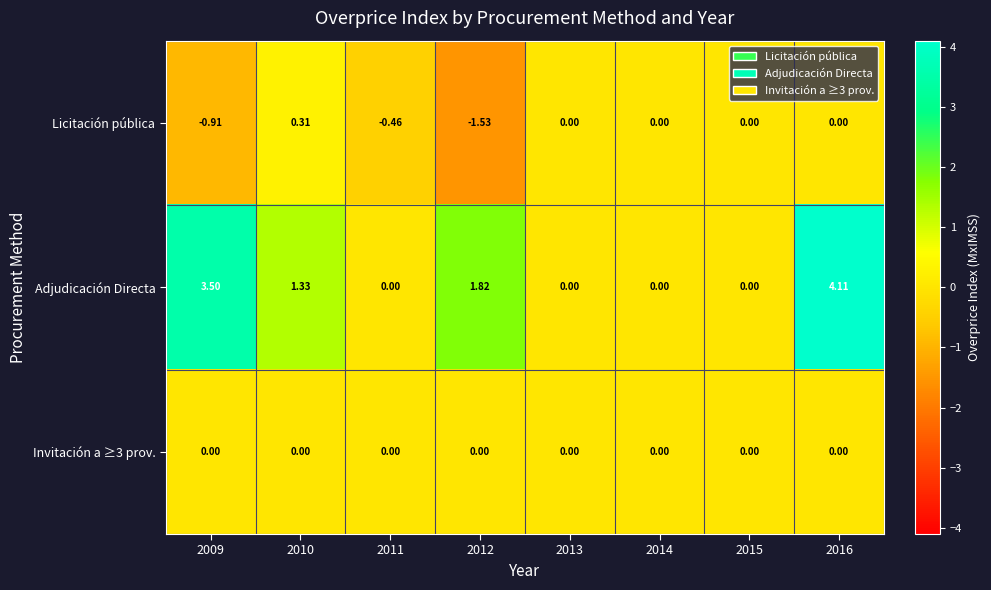

Is the value of Adjudicación Directa at 2011 greater than the value of Licitación pública at 2010?

No